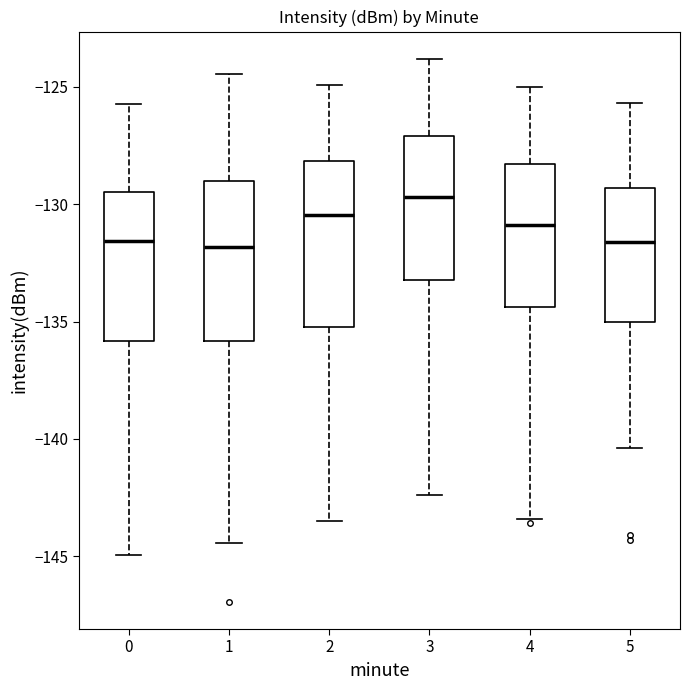

Where does the median line of the box at x = 2 sit on the y-axis? The values are not printed on the chart, so give them approximately, as read against the axis.

-130.5